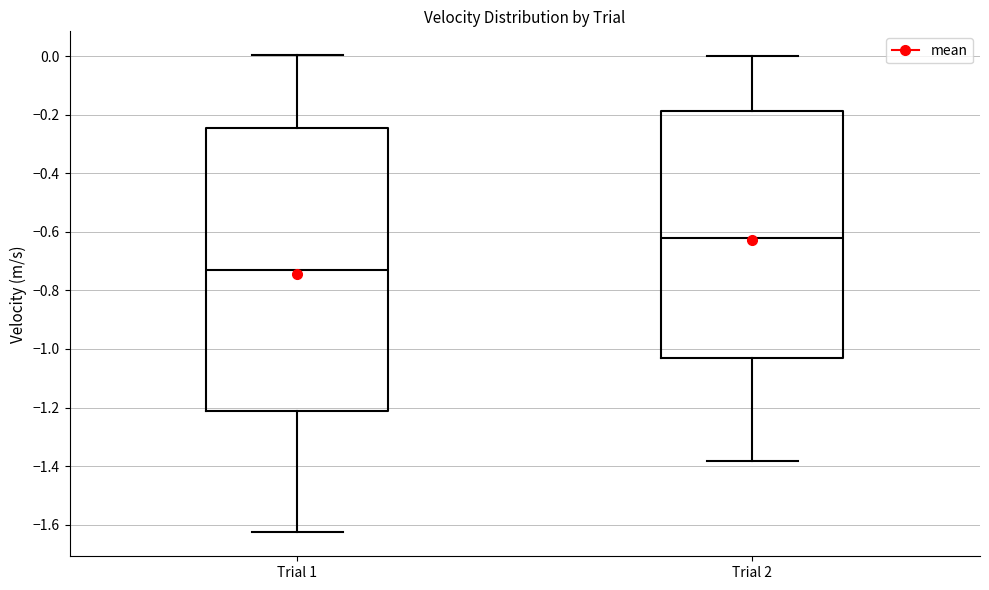

Which box is the tallest, from its lower edge to its upper edge?

Trial 1